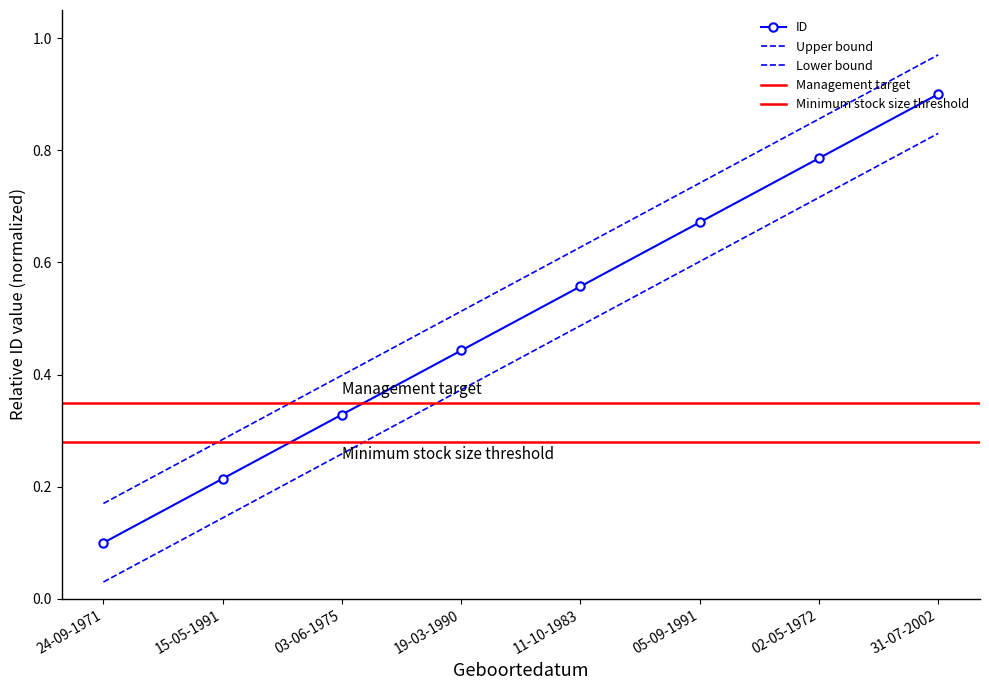

What is the difference between the values at 24-09-1971 and 05-09-1991?

0.6